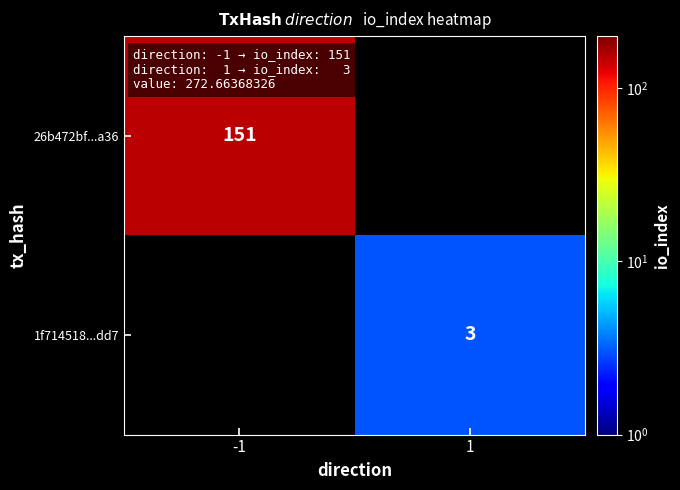

The 1f714518...dd7 series shows 2 at 1. True or false?

False